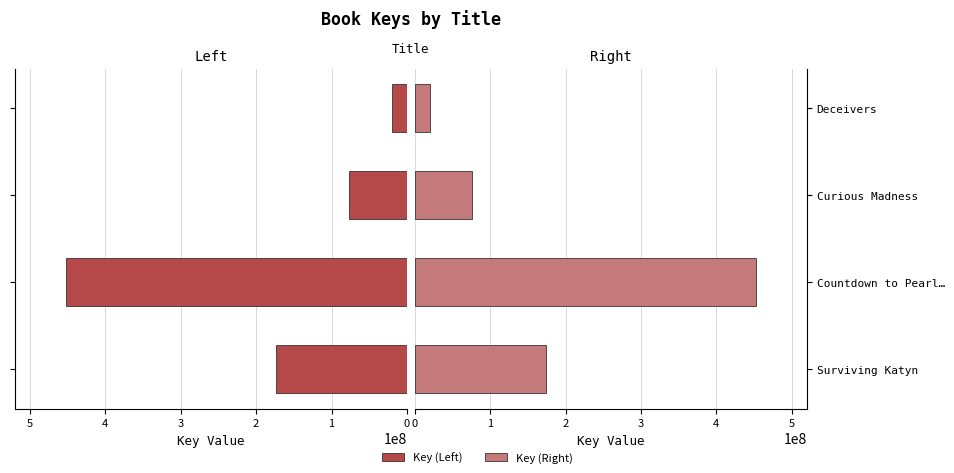

True or false: Key (Right) has a value of 76452941 at Curious Madness.

True